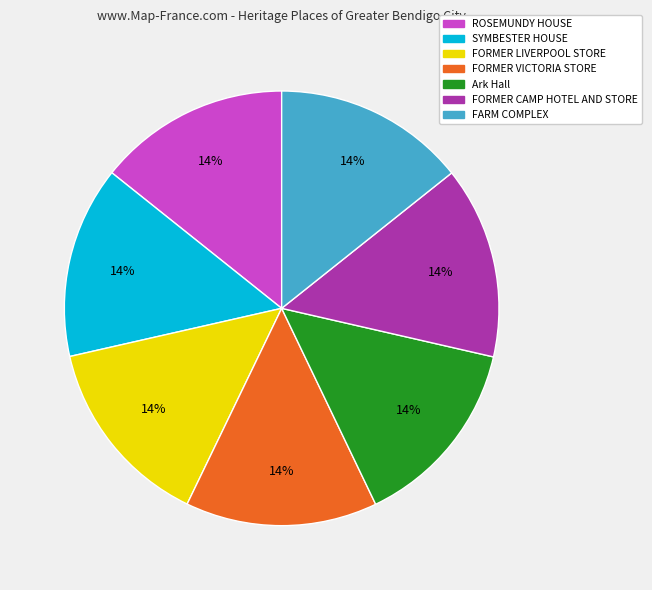

The FORMER CAMP HOTEL AND STORE slice represents 27% of the pie. True or false?

False